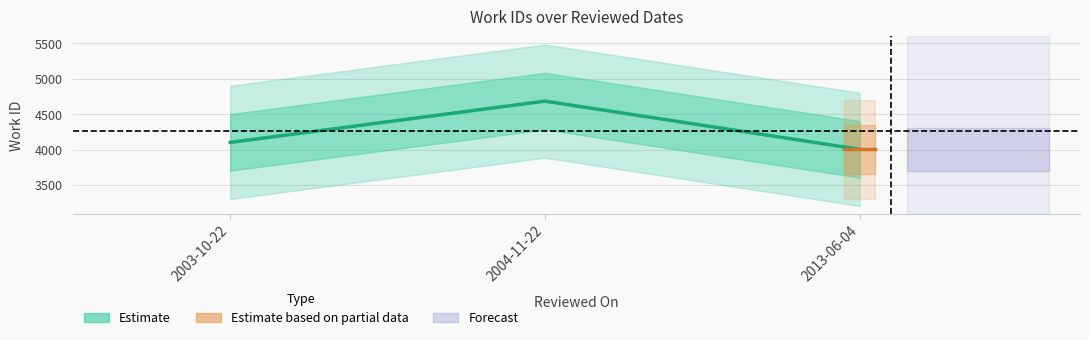

Reading left to right, list all the values displayed in this chart.

2003-10-22=4102	2004-11-22=4685	2013-06-04=4004